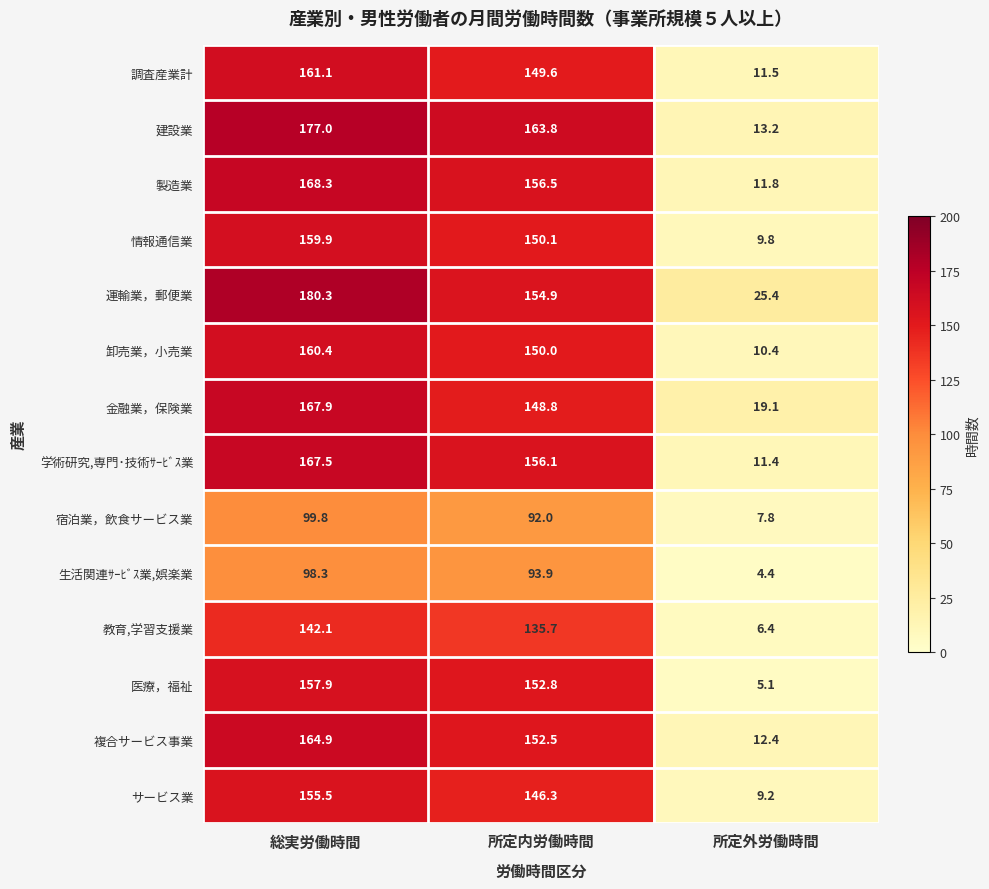

Which series has the widest spread of values?

建設業